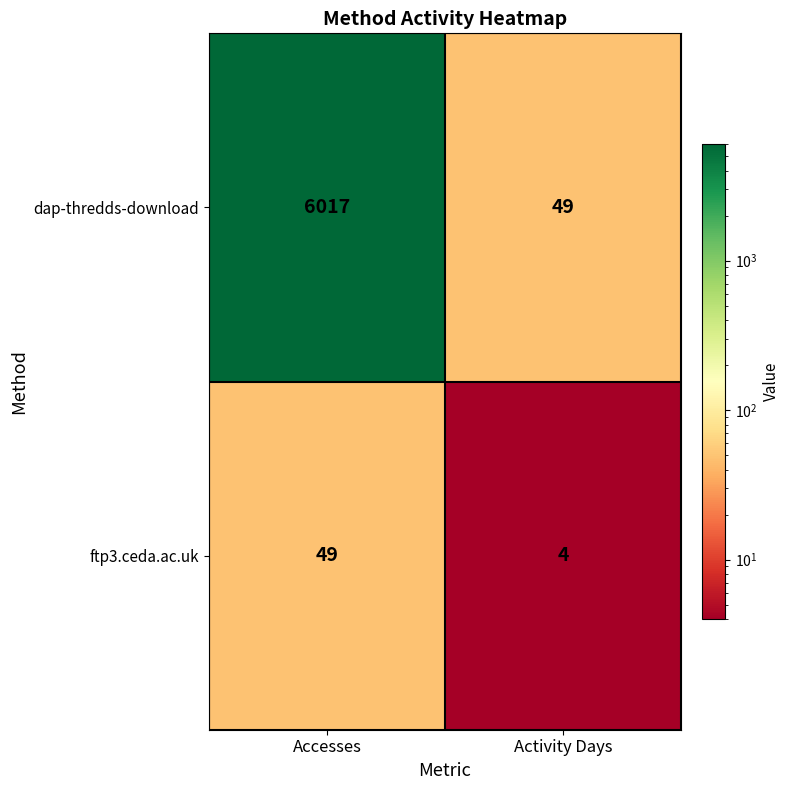

What is the spread (max minus min) of values at Accesses?

5968